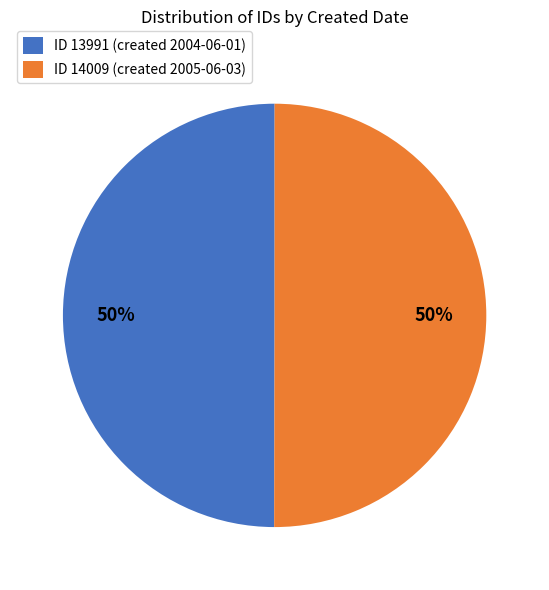

How many segments does this pie chart have?

2